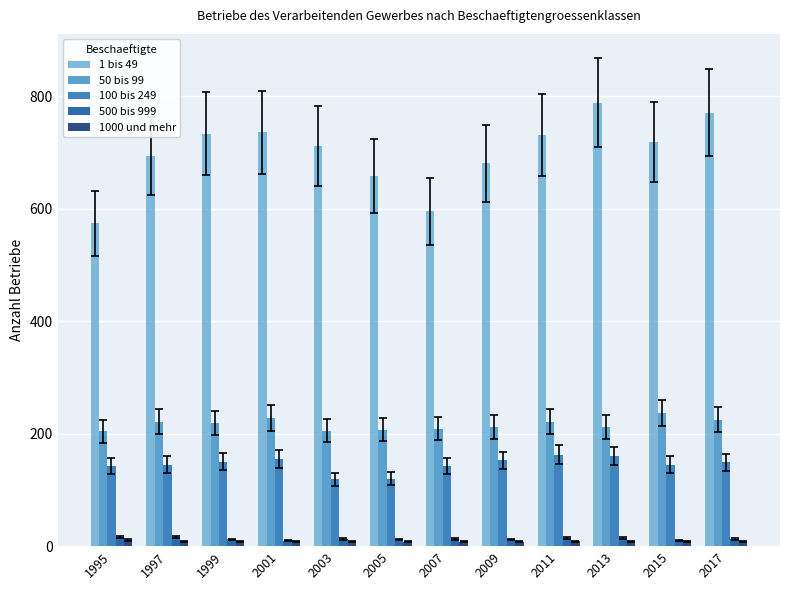

Which label corresponds to the largest value in the chart?

2013